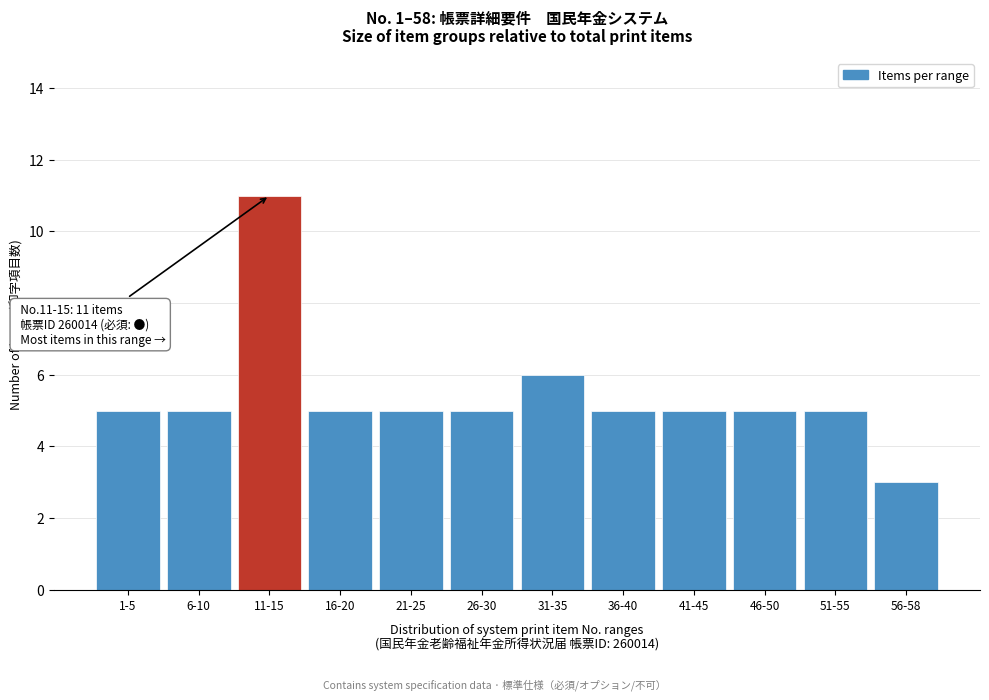

Reading left to right, list all the values displayed in this chart.

5	5	11	5	5	5	6	5	5	5	5	3